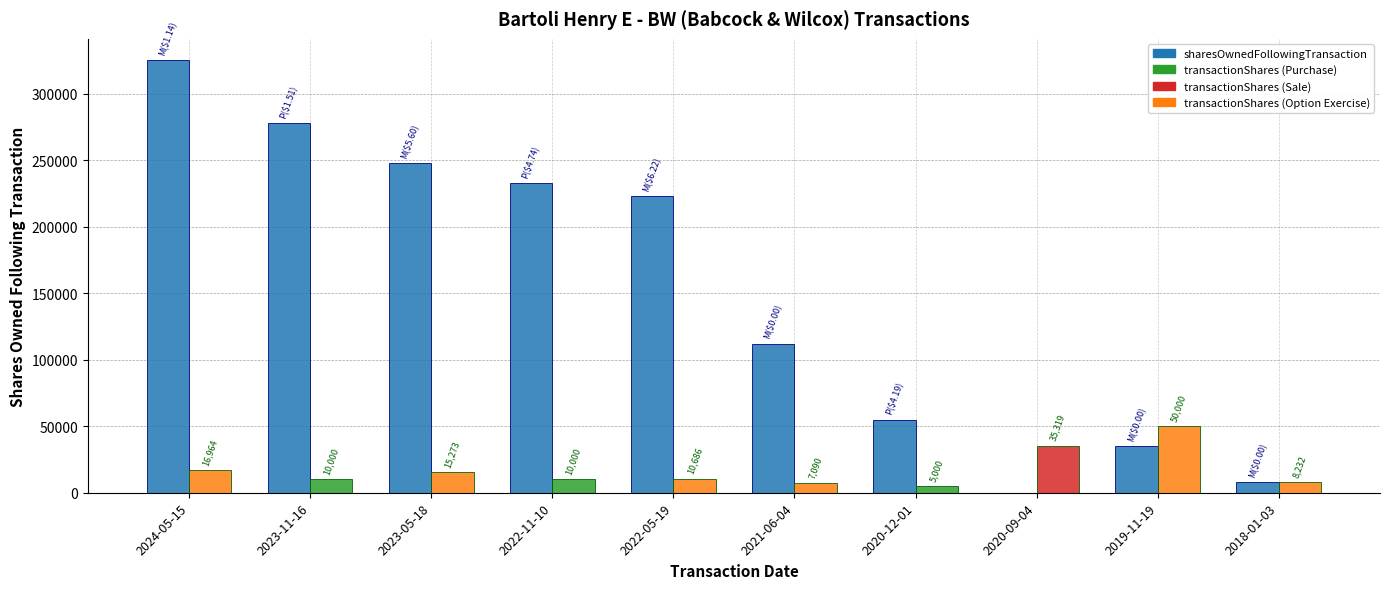

What is the greatest value displayed?

325013